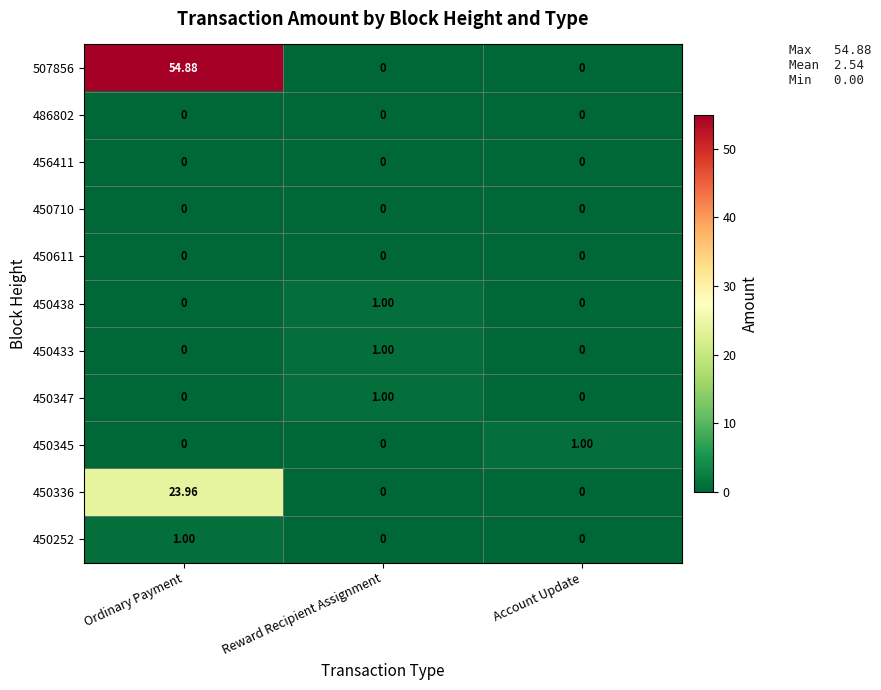

Which label corresponds to the largest value in the chart?

Ordinary Payment